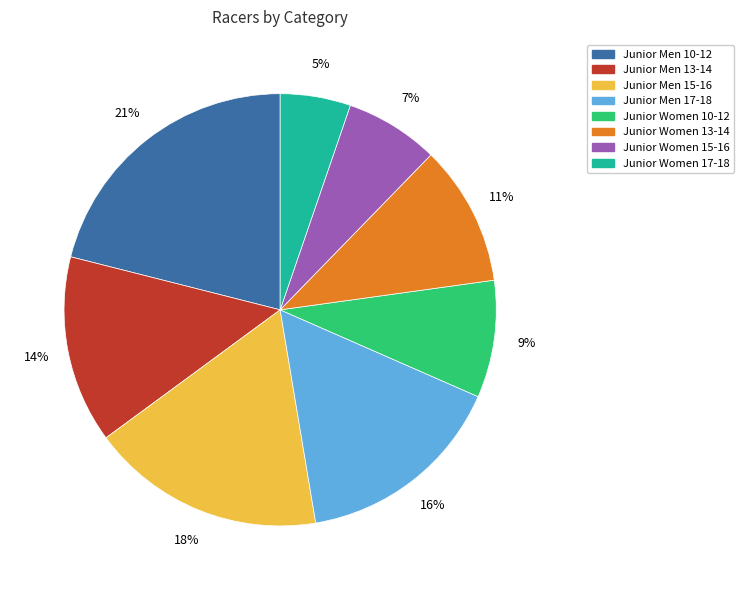

Which has a higher value, Junior Women 15-16 or Junior Men 13-14?

Junior Men 13-14